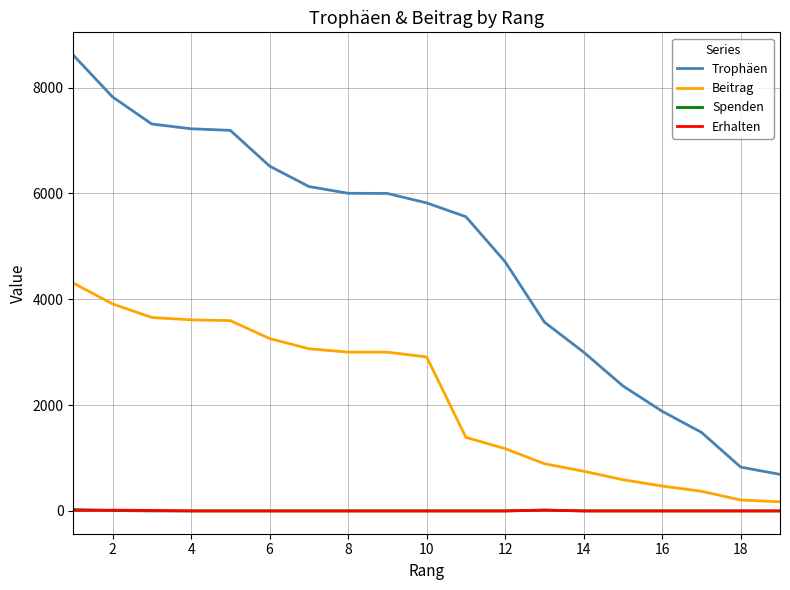

What are all the series names shown in the legend?

Trophäen, Beitrag, Spenden, Erhalten